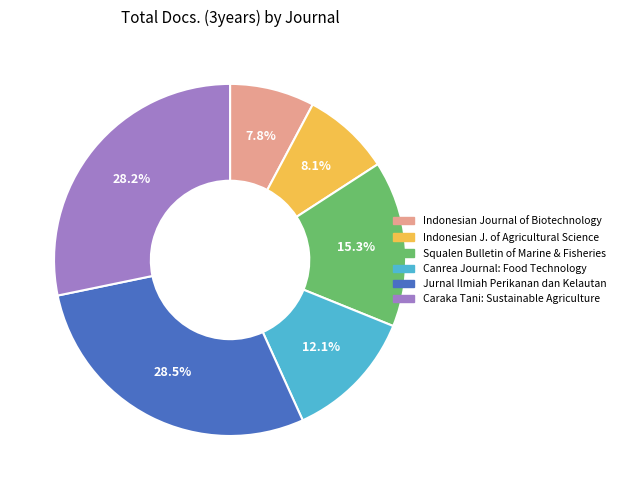

Is there any slice that represents more than half of the pie?

No